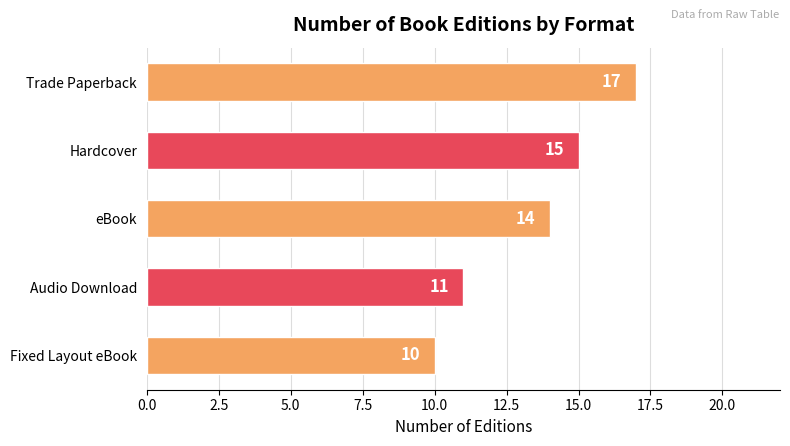

Count the values in the range 11 to 15.

3